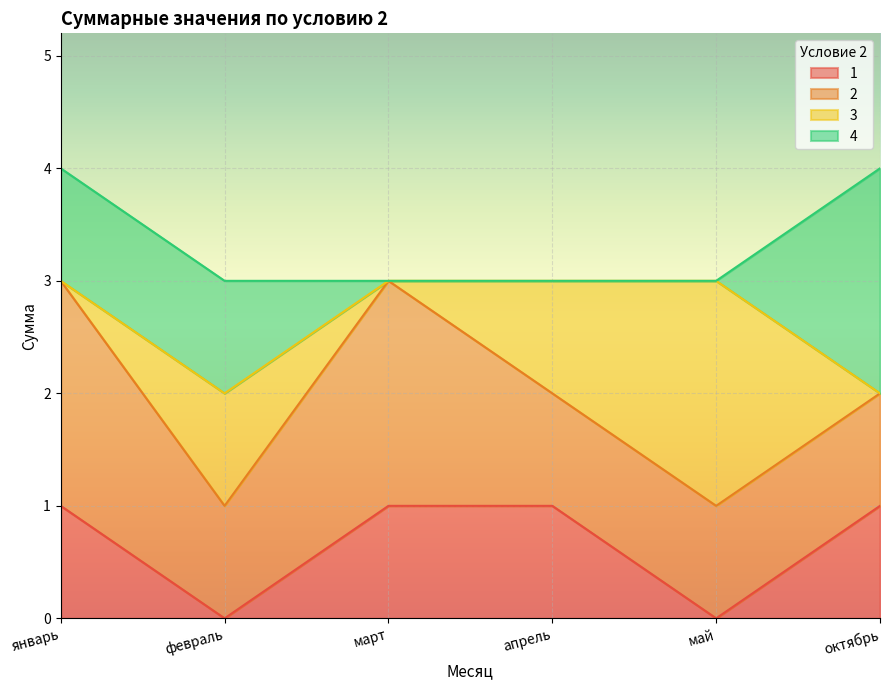

What is the label of the 5th point from the right?

февраль